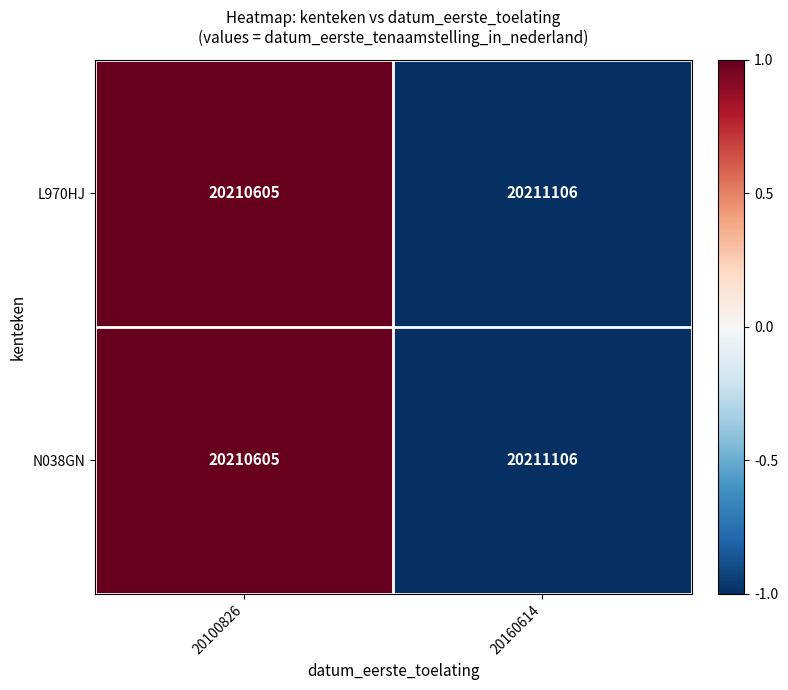

How many data points does each series have?

2